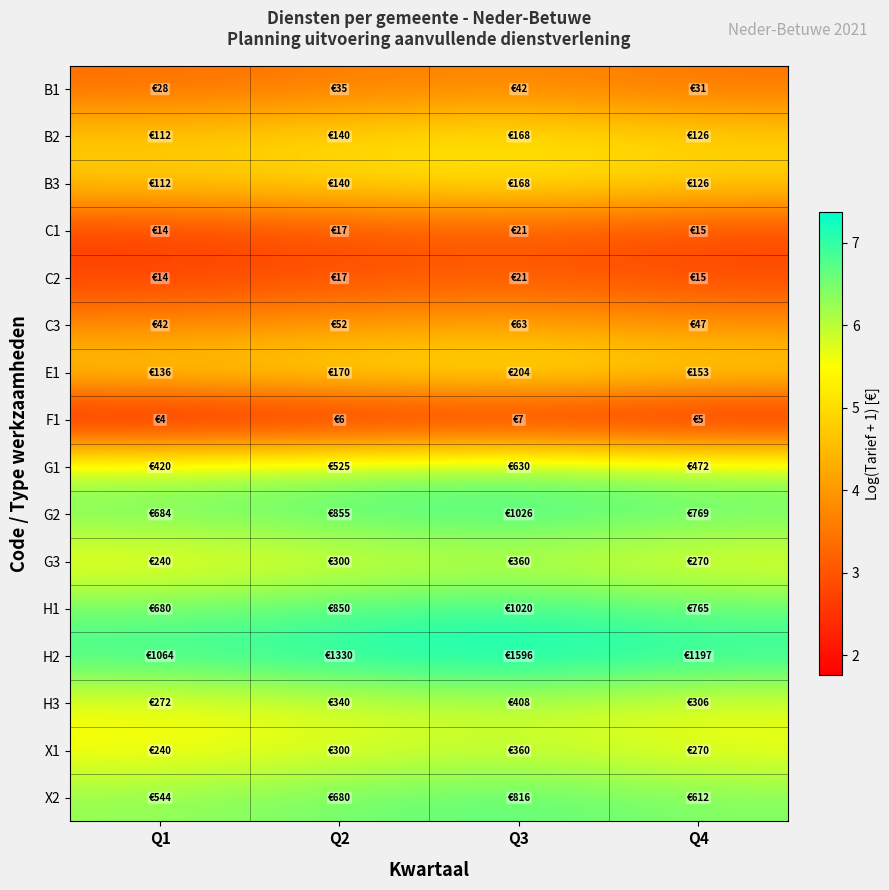

Reading left to right, extract all data points from this chart.

B1: Q1=3.4	Q2=3.6	Q3=3.8	Q4=3.5
B2: Q1=4.7	Q2=4.9	Q3=5.1	Q4=4.8
B3: Q1=4.7	Q2=4.9	Q3=5.1	Q4=4.8
C1: Q1=2.7	Q2=2.9	Q3=3.1	Q4=2.8
C2: Q1=2.7	Q2=2.9	Q3=3.1	Q4=2.8
C3: Q1=3.8	Q2=4.0	Q3=4.2	Q4=3.9
E1: Q1=4.9	Q2=5.1	Q3=5.3	Q4=5.0
F1: Q1=1.8	Q2=1.9	Q3=2.1	Q4=1.9
G1: Q1=6.0	Q2=6.3	Q3=6.4	Q4=6.2
G2: Q1=6.5	Q2=6.8	Q3=6.9	Q4=6.6
G3: Q1=5.5	Q2=5.7	Q3=5.9	Q4=5.6
H1: Q1=6.5	Q2=6.7	Q3=6.9	Q4=6.6
H2: Q1=7.0	Q2=7.2	Q3=7.4	Q4=7.1
H3: Q1=5.6	Q2=5.8	Q3=6.0	Q4=5.7
X1: Q1=5.5	Q2=5.7	Q3=5.9	Q4=5.6
X2: Q1=6.3	Q2=6.5	Q3=6.7	Q4=6.4